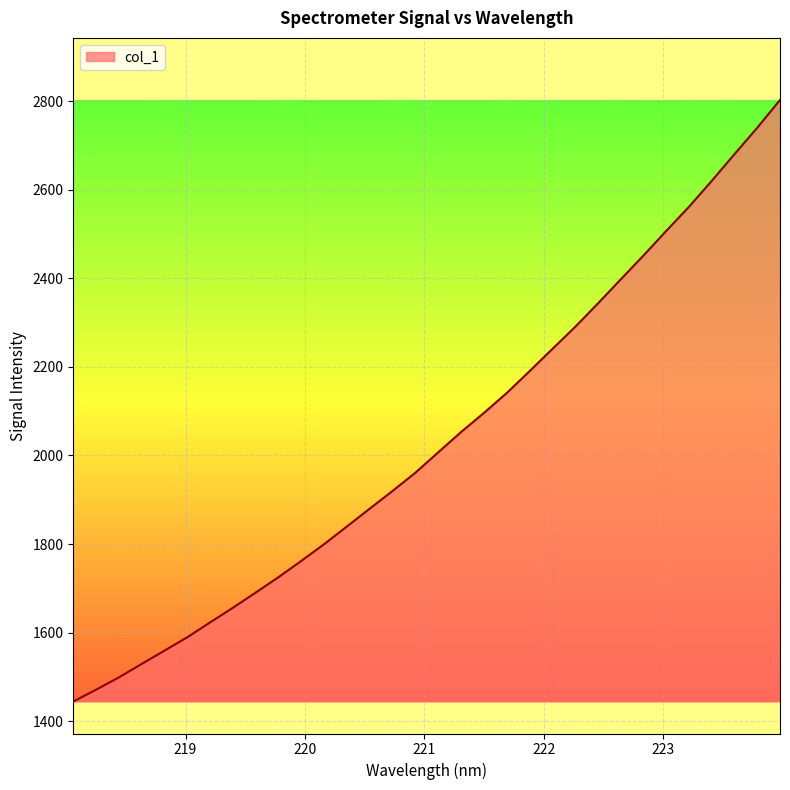

What is the maximum value shown in the chart?

2802.8